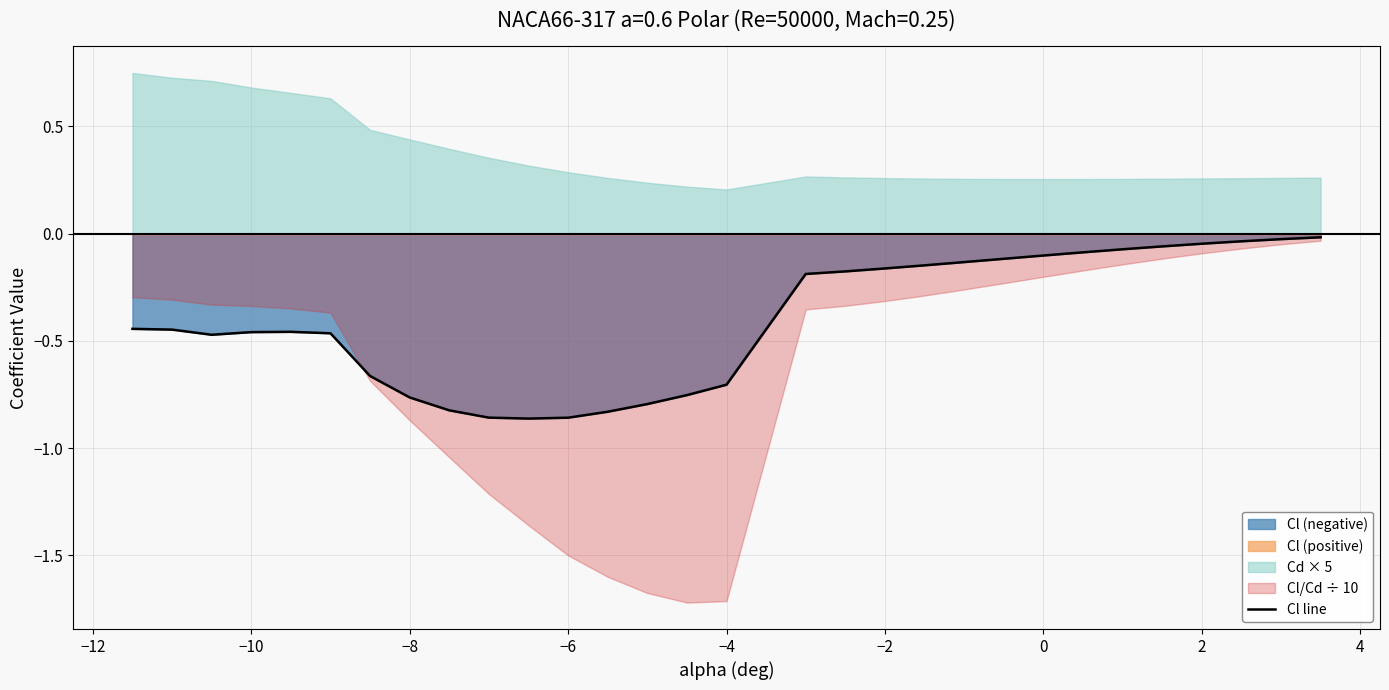

The value at 21 is -0.1. True or false?

False